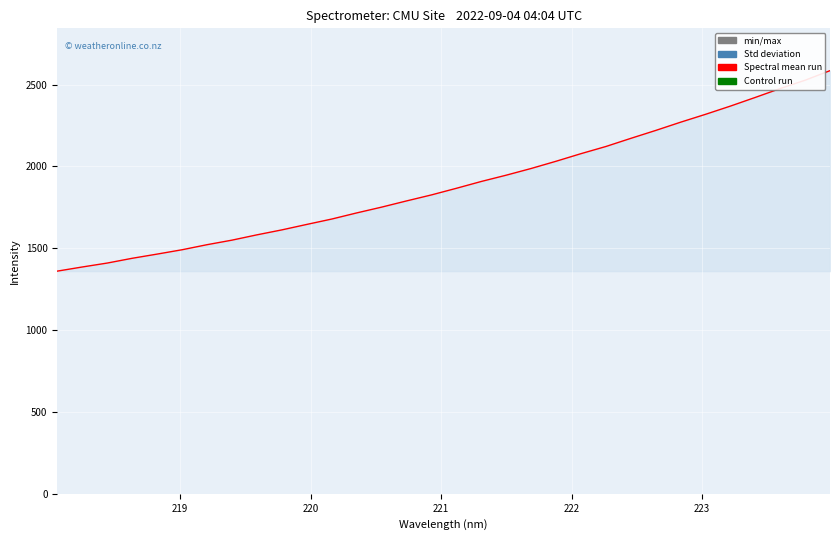

What is the smallest value displayed?

1360.1